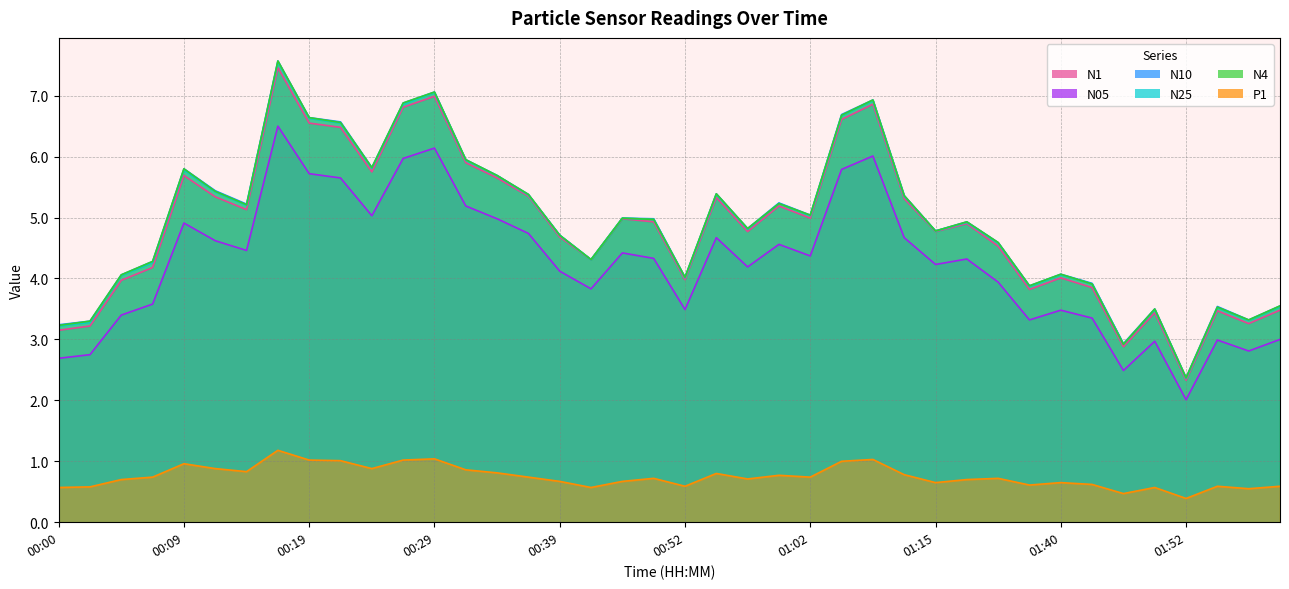

What is the approximate value of N4 at 00:19?

6.6